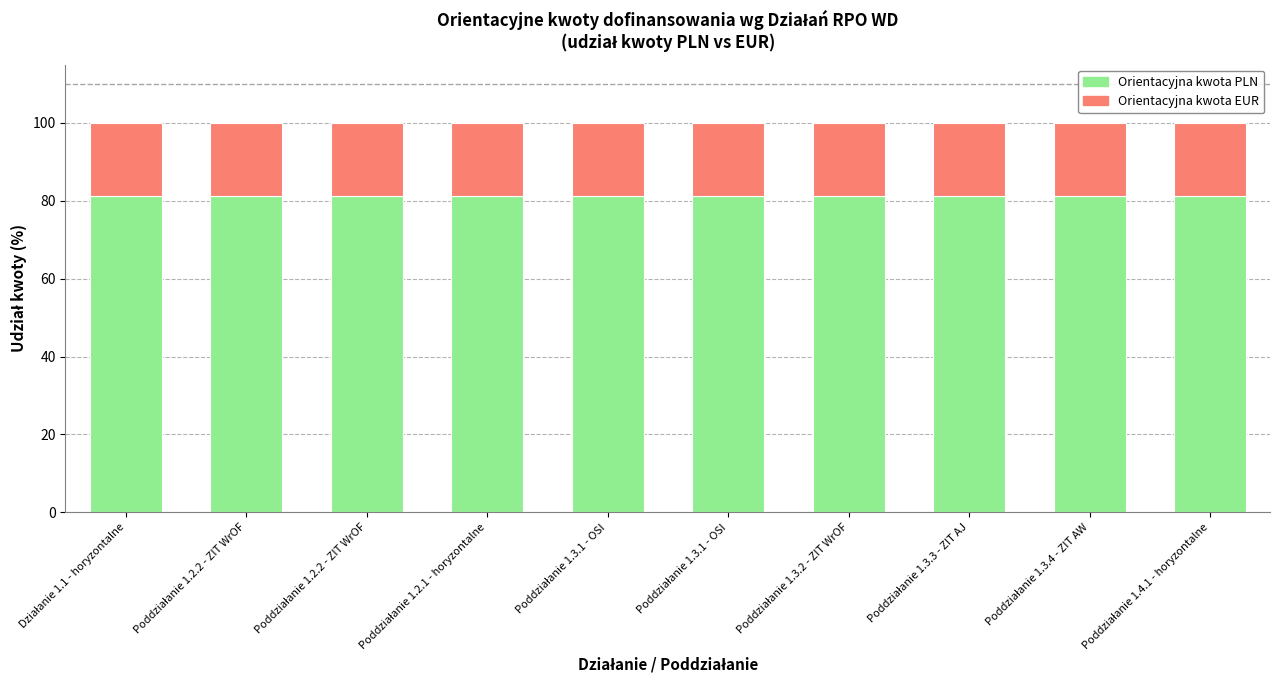

Does the chart contain any negative values?

No